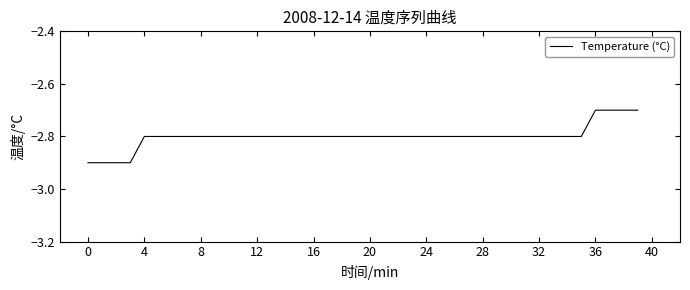

What is the minimum value shown in the chart?

-2.9